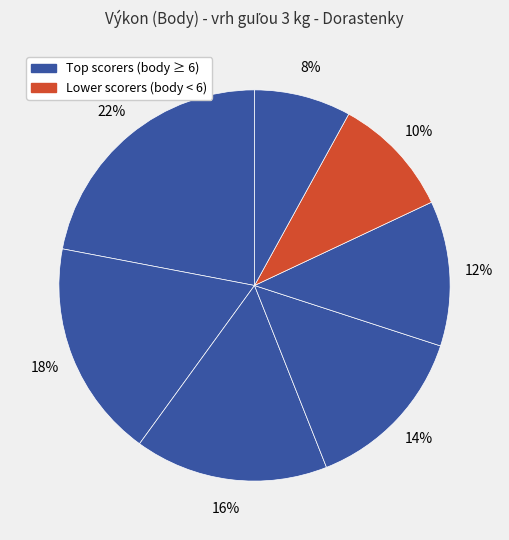

Count the number of slices in the pie.

7